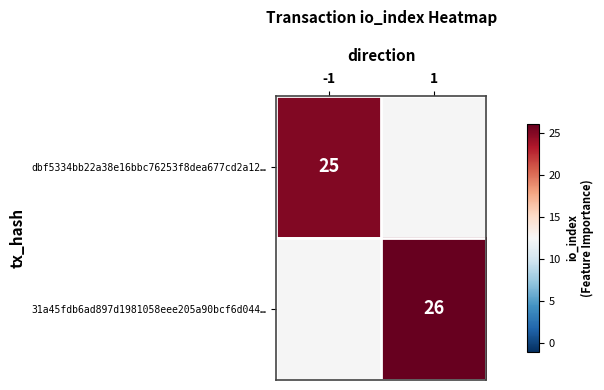

Which category has the lowest value across all series?

-1